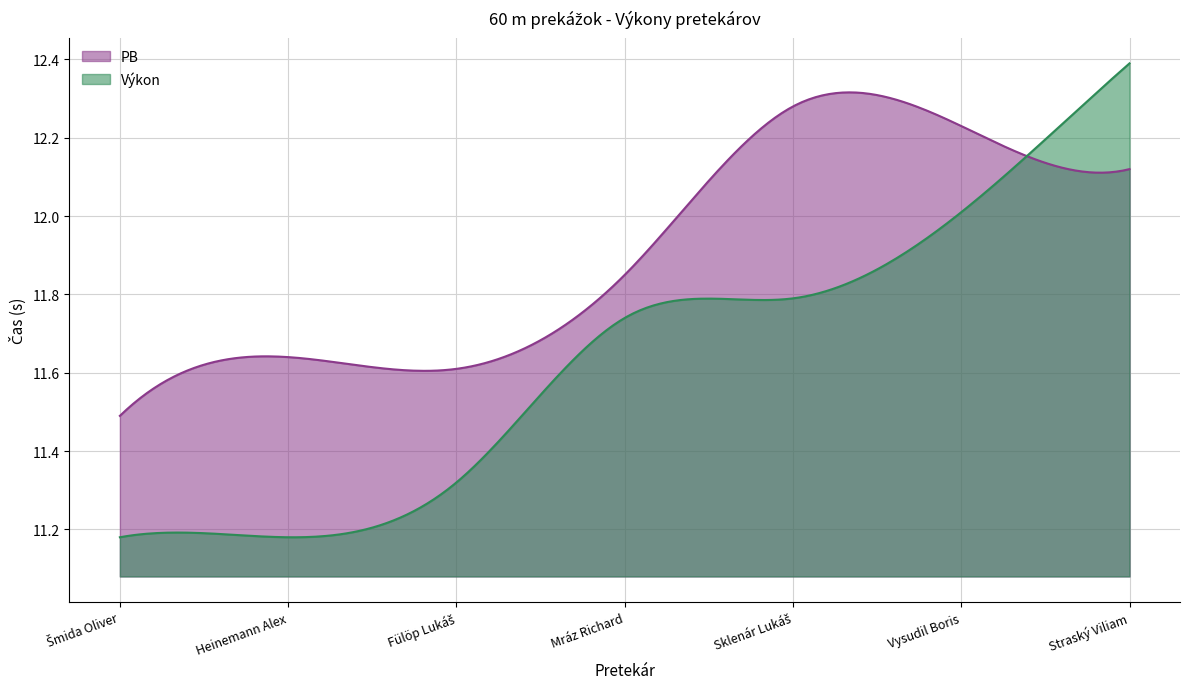

What is the label of the 4th point from the left?

Mráz Richard